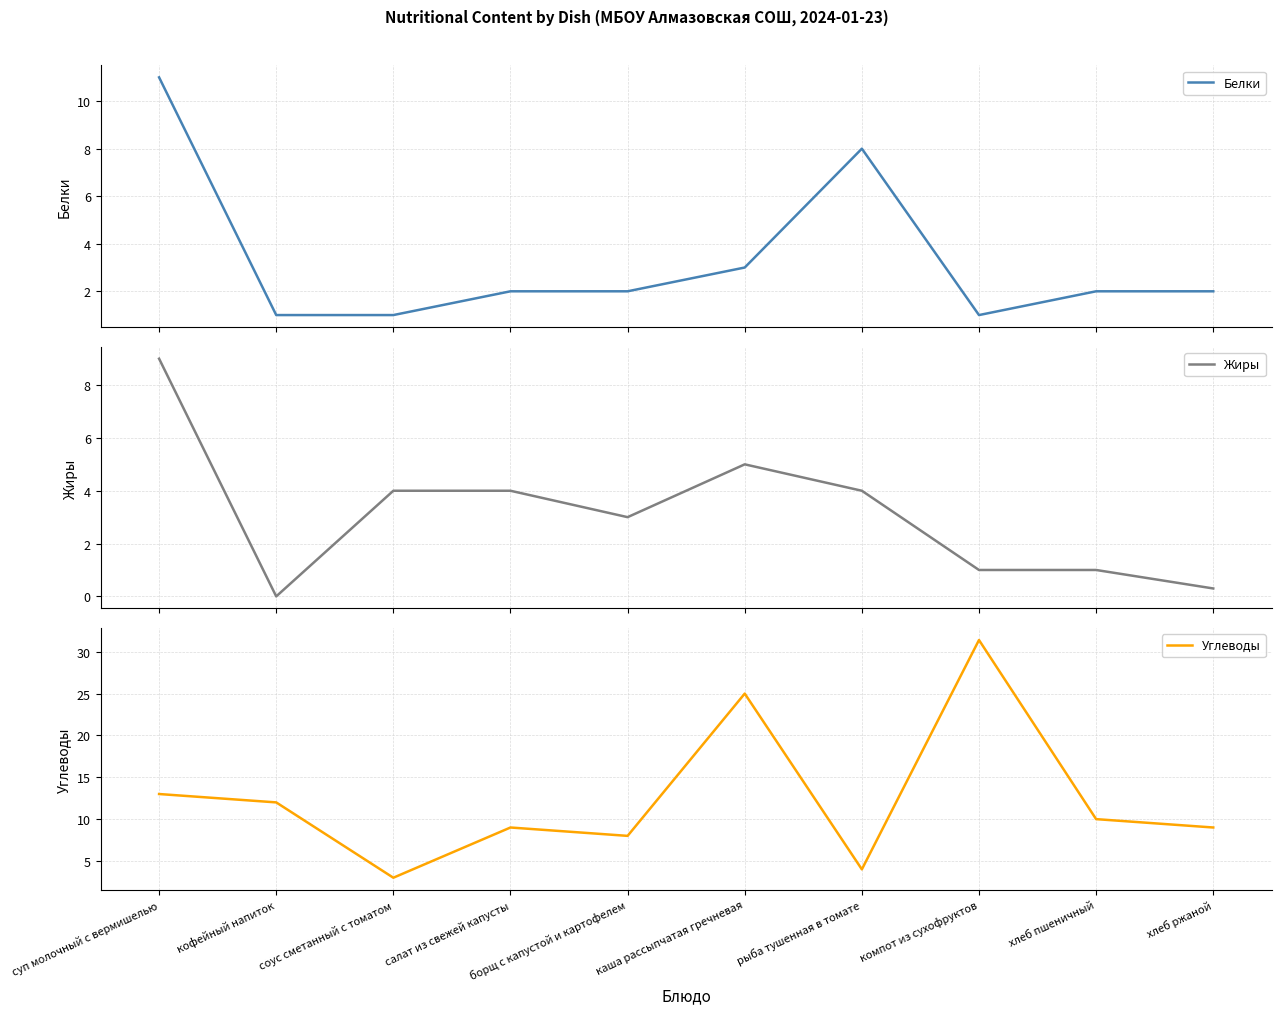

What is the value of the Жиры point at the 1st from the left?

9.0